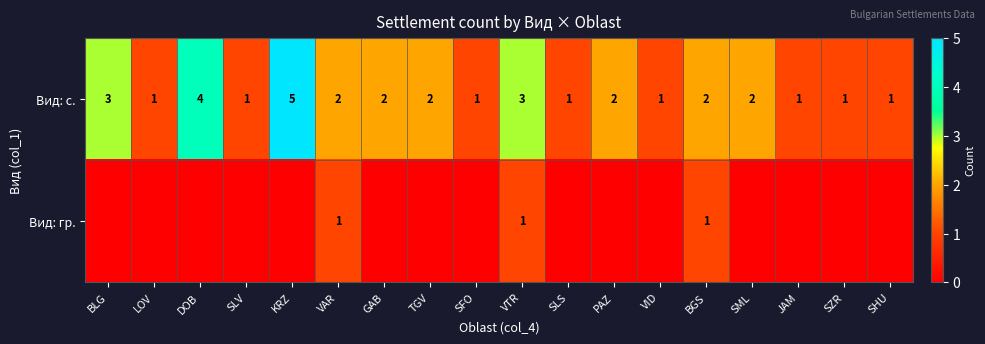

How many data points does each series have?

18